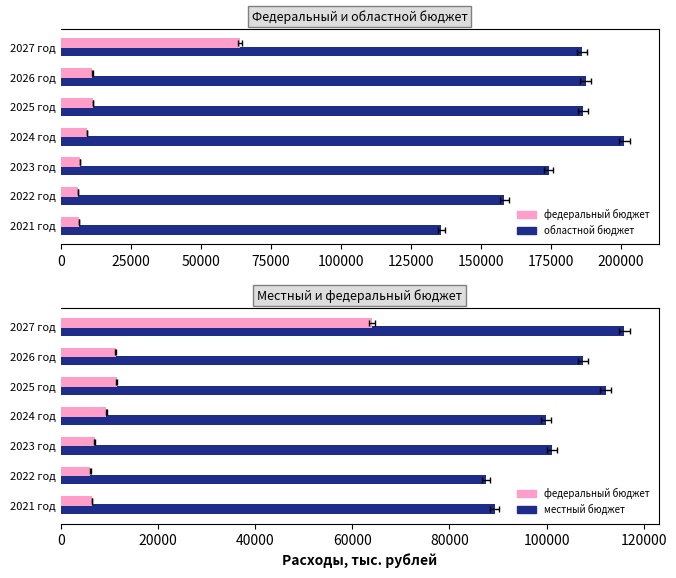

How many values in the местный бюджет series are below 101119?

3